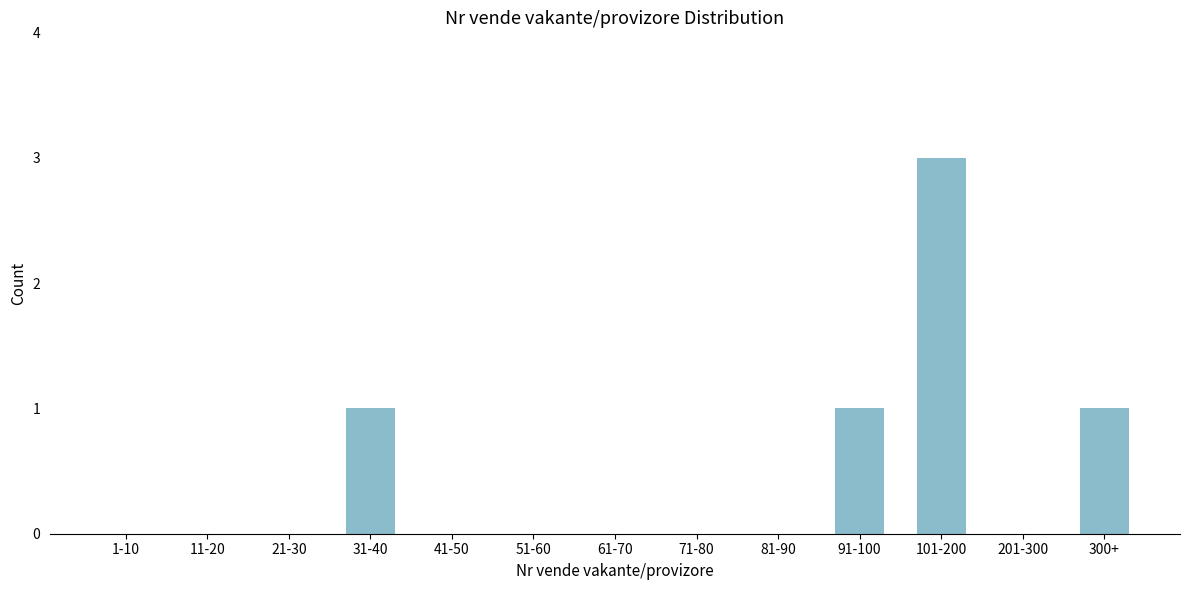

Reading left to right, list all the values displayed in this chart.

1-10=0	11-20=0	21-30=0	31-40=1	41-50=0	51-60=0	61-70=0	71-80=0	81-90=0	91-100=1	101-200=3	201-300=0	300+=1